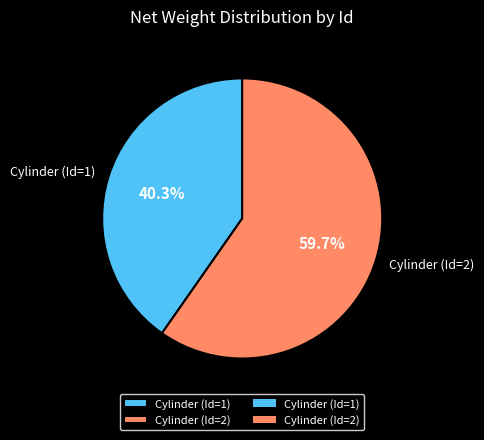

Approximately how many times larger is the value at Cylinder (Id=2) compared to Cylinder (Id=1)?

1.5